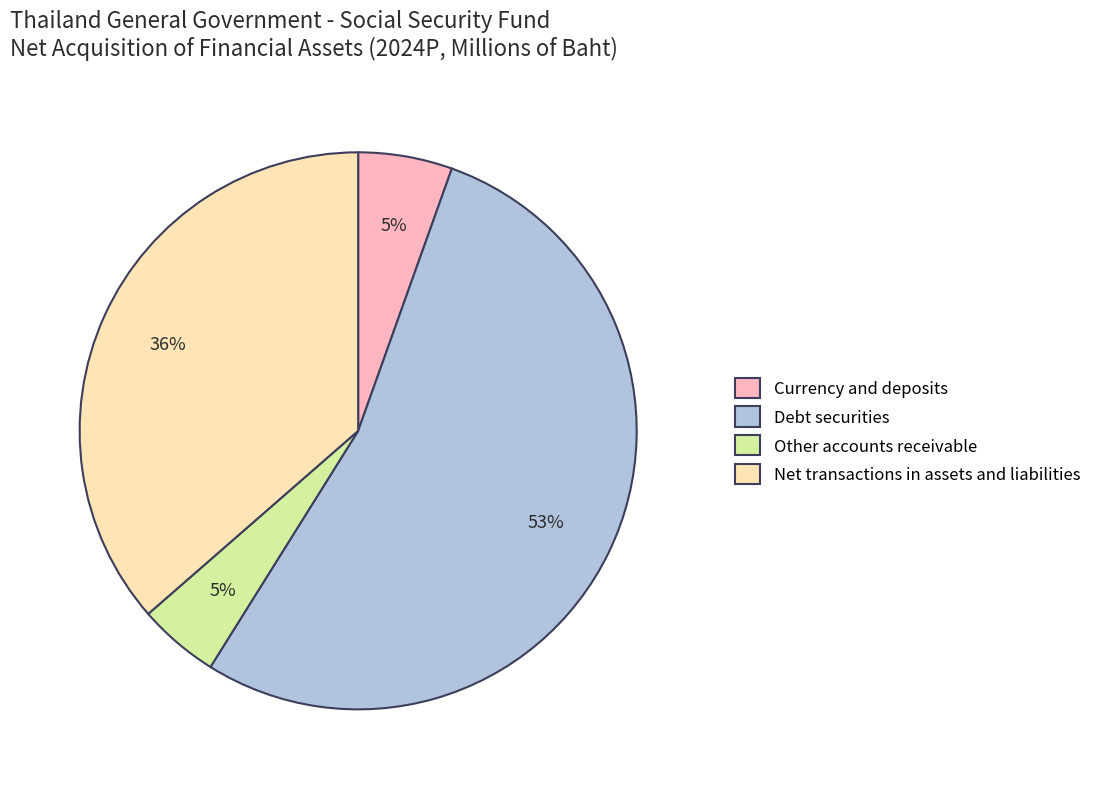

Is there any slice that represents more than half of the pie?

Yes